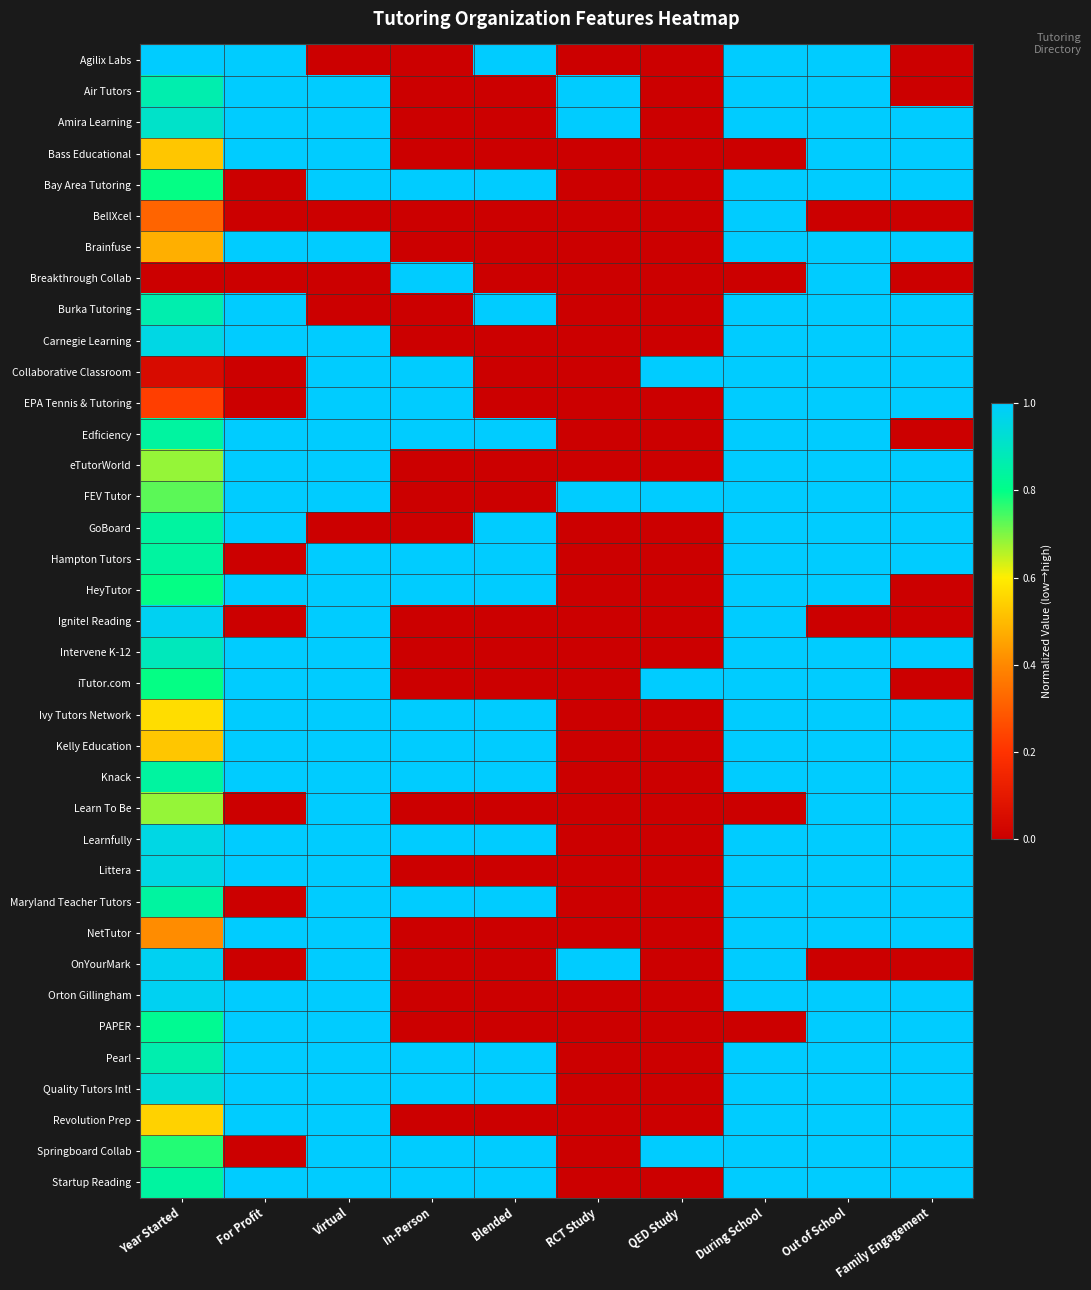

What is the total value across all series at Blended?

16.0